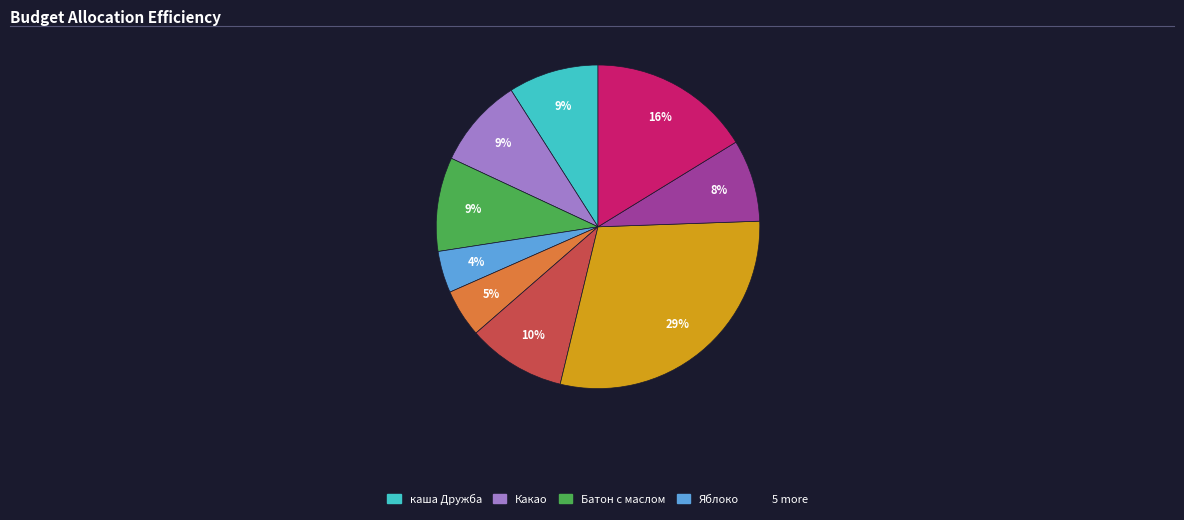

To the nearest percent, what is the difference between the largest and smallest slice percentages?

25%